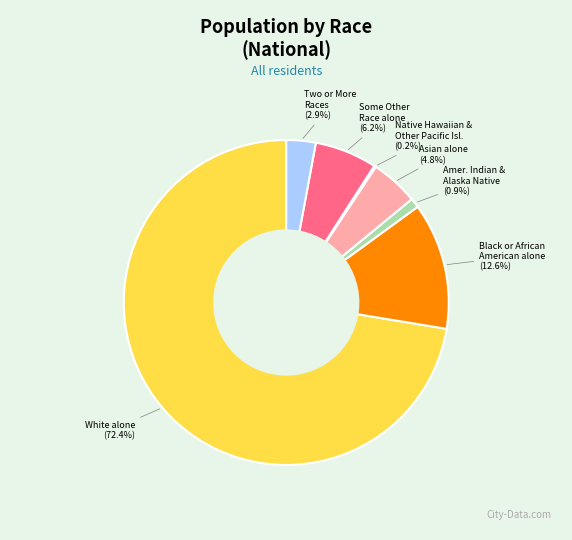

Between Asian alone and Some Other Race alone, which is larger?

Some Other Race alone